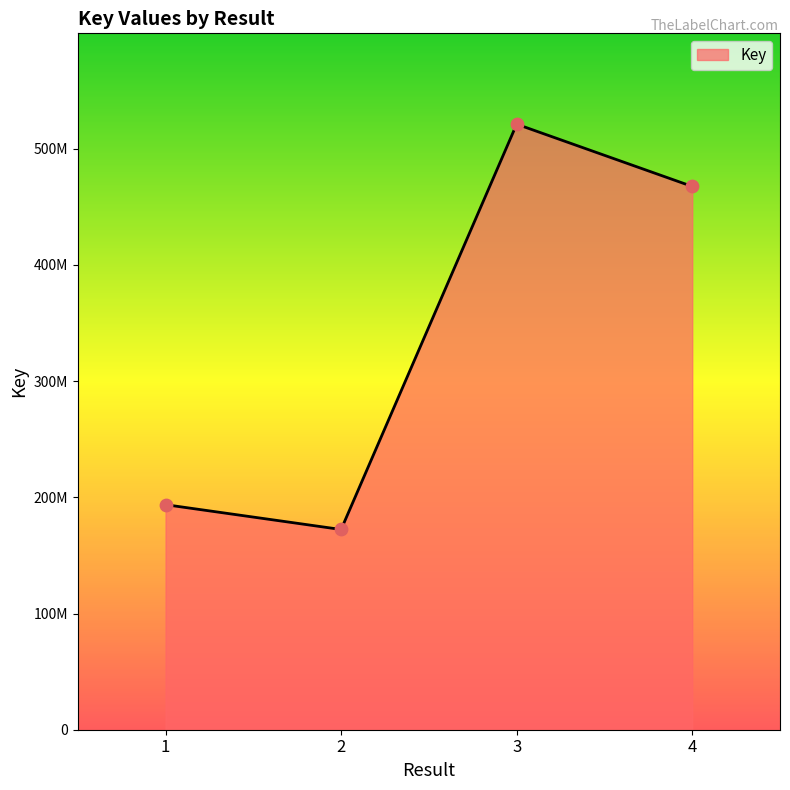

What is the ratio of the value at 4 to the value at 2?

2.7